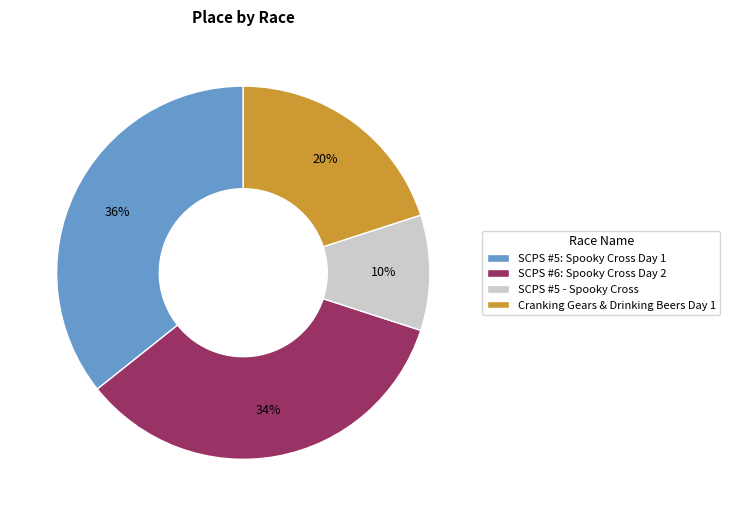

Approximately how many times larger is the value at SCPS #6: Spooky Cross Day 2 compared to Cranking Gears & Drinking Beers Day 1?

1.7